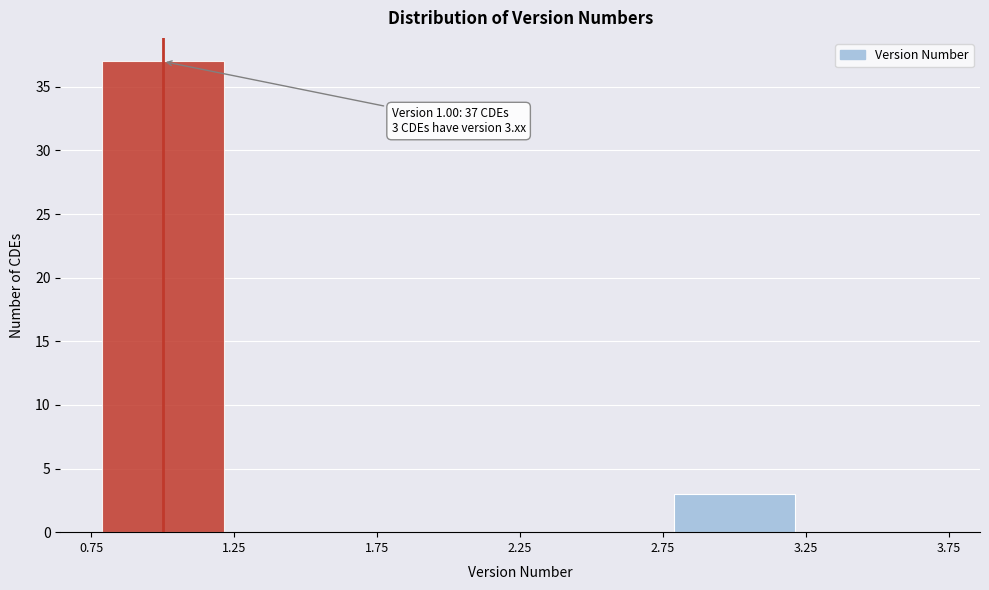

Which range on the x-axis has the tallest bar?

0.75 to 1.25